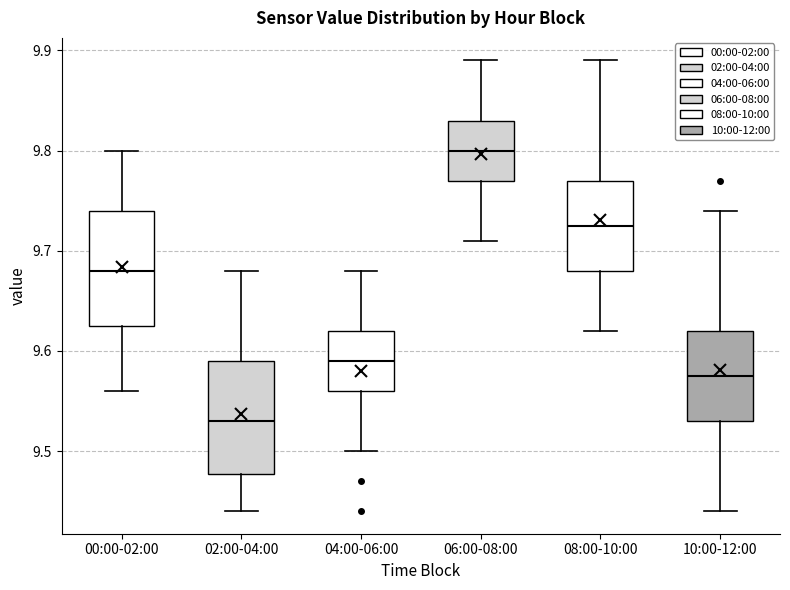

Reading left to right, transcribe this box plot: for each box, give where its median line is, the range the box spans, and where its two whiskers end, as read against the y-axis. The values are not printed on the chart, so give them approximately, as read against the axis.

00:00-02:00: median 9.68, box 9.63 to 9.74, whiskers 9.56 to 9.80
02:00-04:00: median 9.53, box 9.48 to 9.59, whiskers 9.44 to 9.68
04:00-06:00: median 9.59, box 9.56 to 9.62, whiskers 9.50 to 9.68
06:00-08:00: median 9.80, box 9.77 to 9.83, whiskers 9.71 to 9.89
08:00-10:00: median 9.73, box 9.68 to 9.77, whiskers 9.62 to 9.89
10:00-12:00: median 9.58, box 9.53 to 9.62, whiskers 9.44 to 9.74